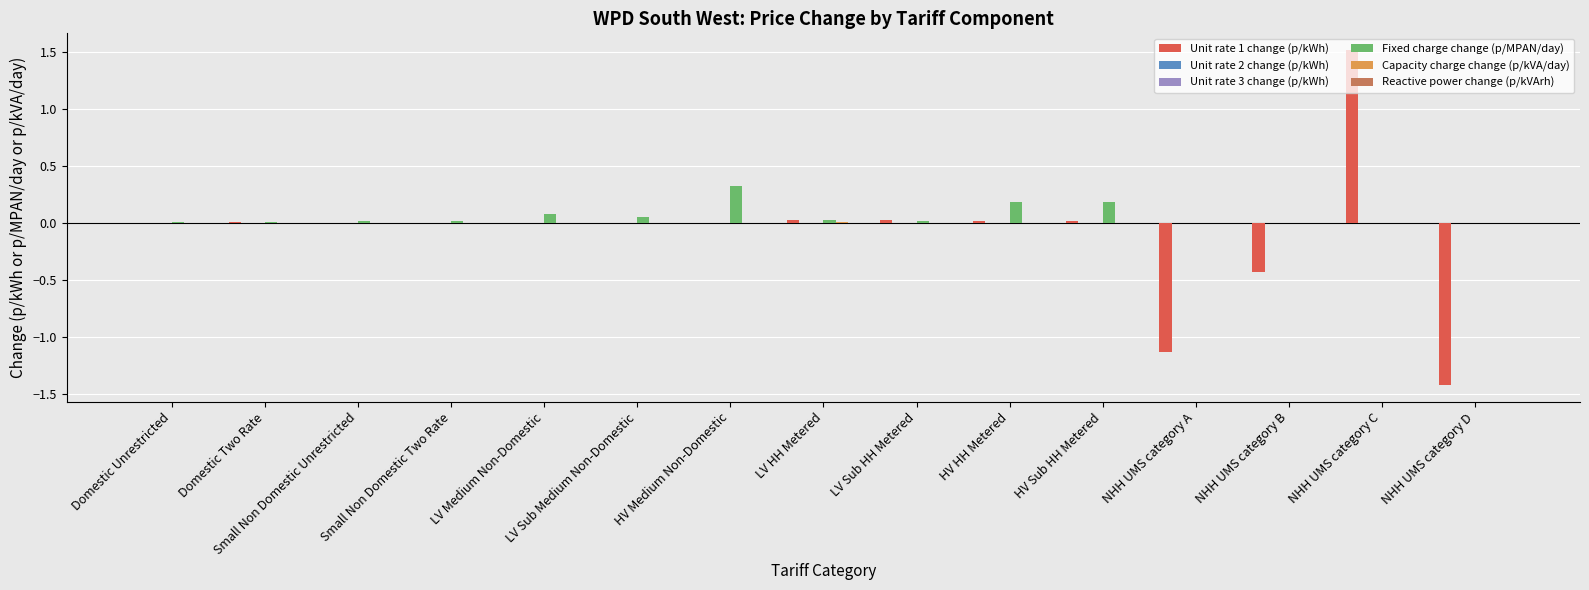

Does the chart contain stacked bars?

No